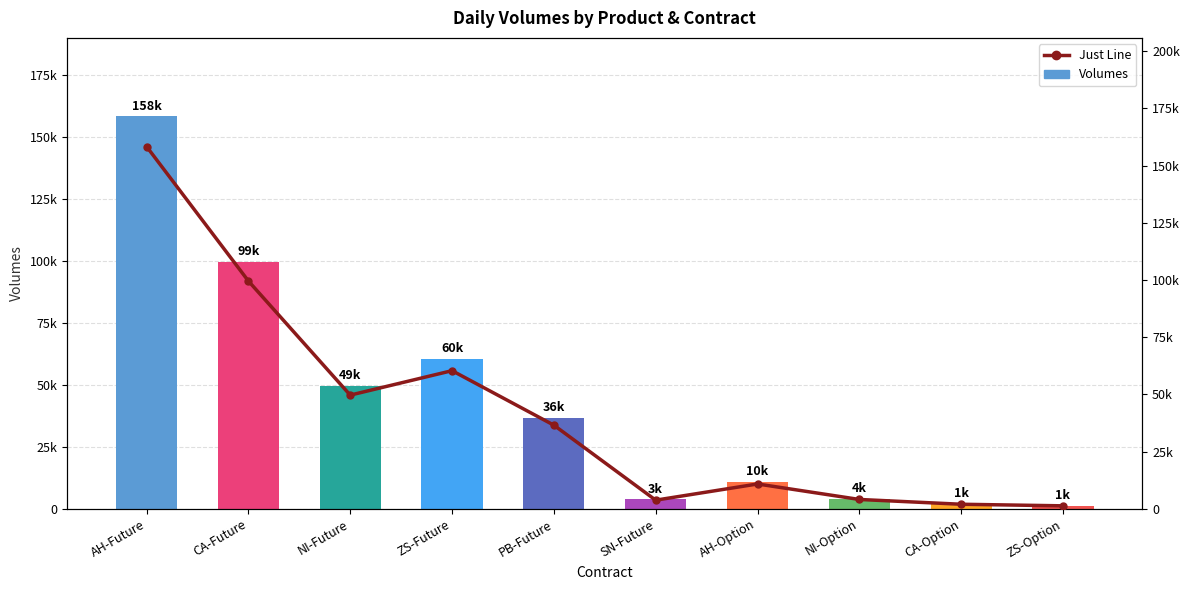

Which has a higher value, AH-Option or CA-Future?

CA-Future